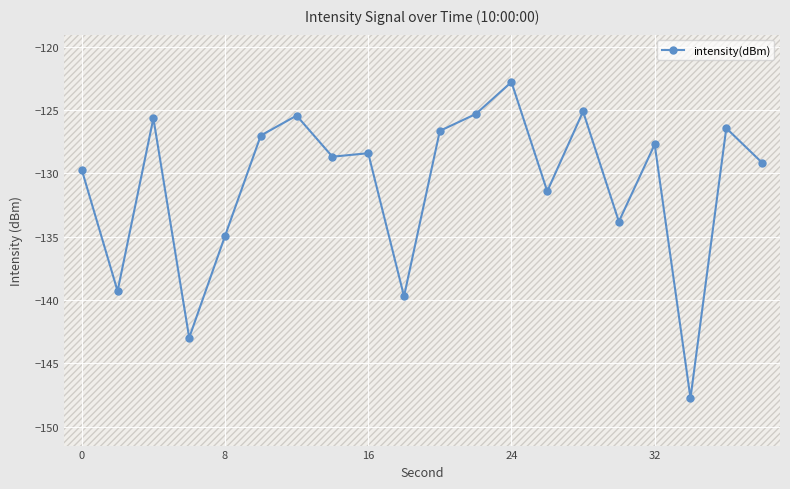

What is the smallest value displayed?

-147.8